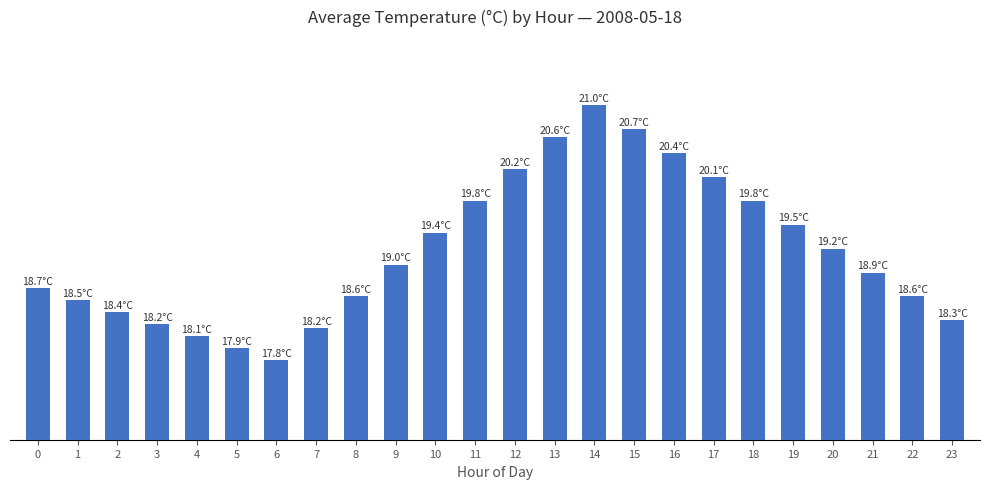

At which category does the chart reach its peak across all series?

14